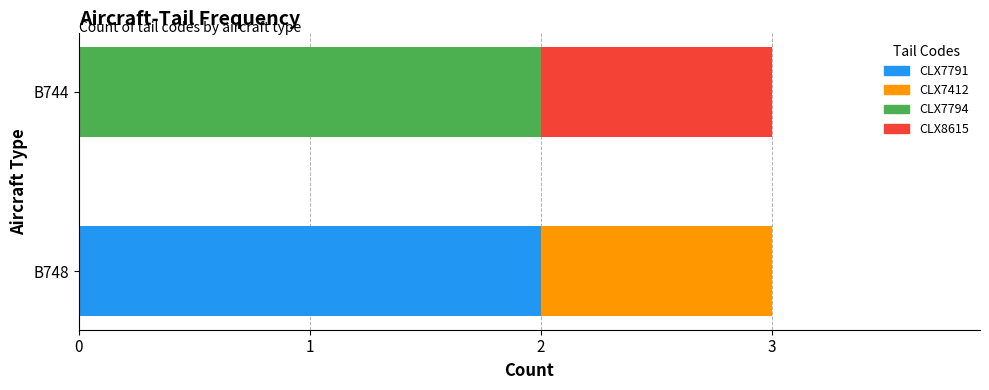

Is it true that CLX7791 equals 1 at B748?

False